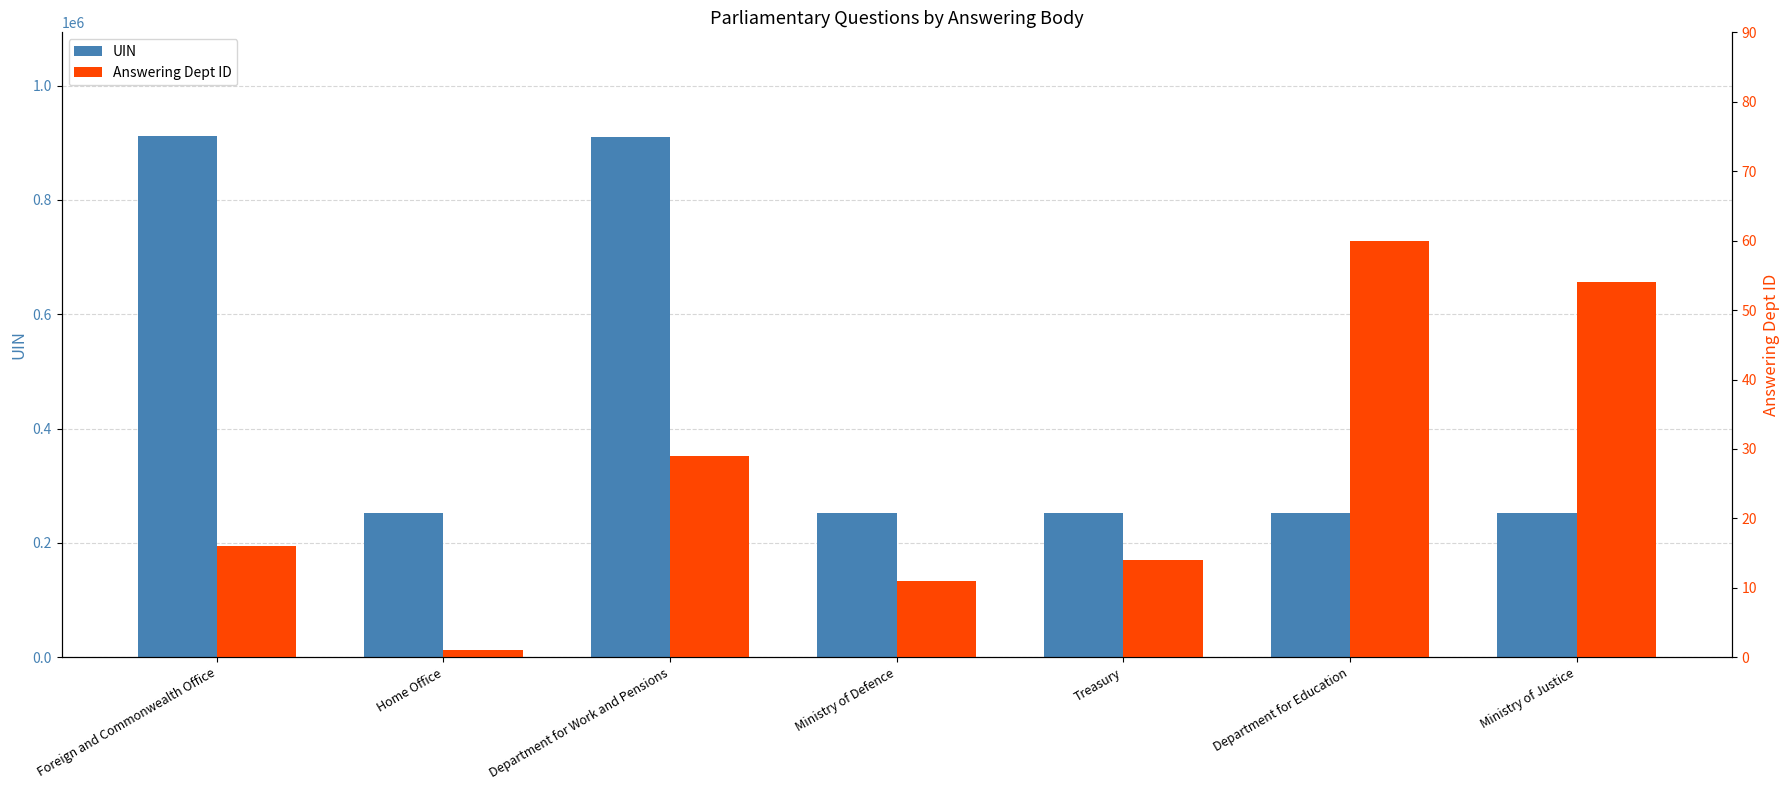

Reading left to right, what are all the values shown in this chart?

UIN: 910882	252053	910855	252491	252493	252525	252593
Answering Dept ID: 16	1	29	11	14	60	54